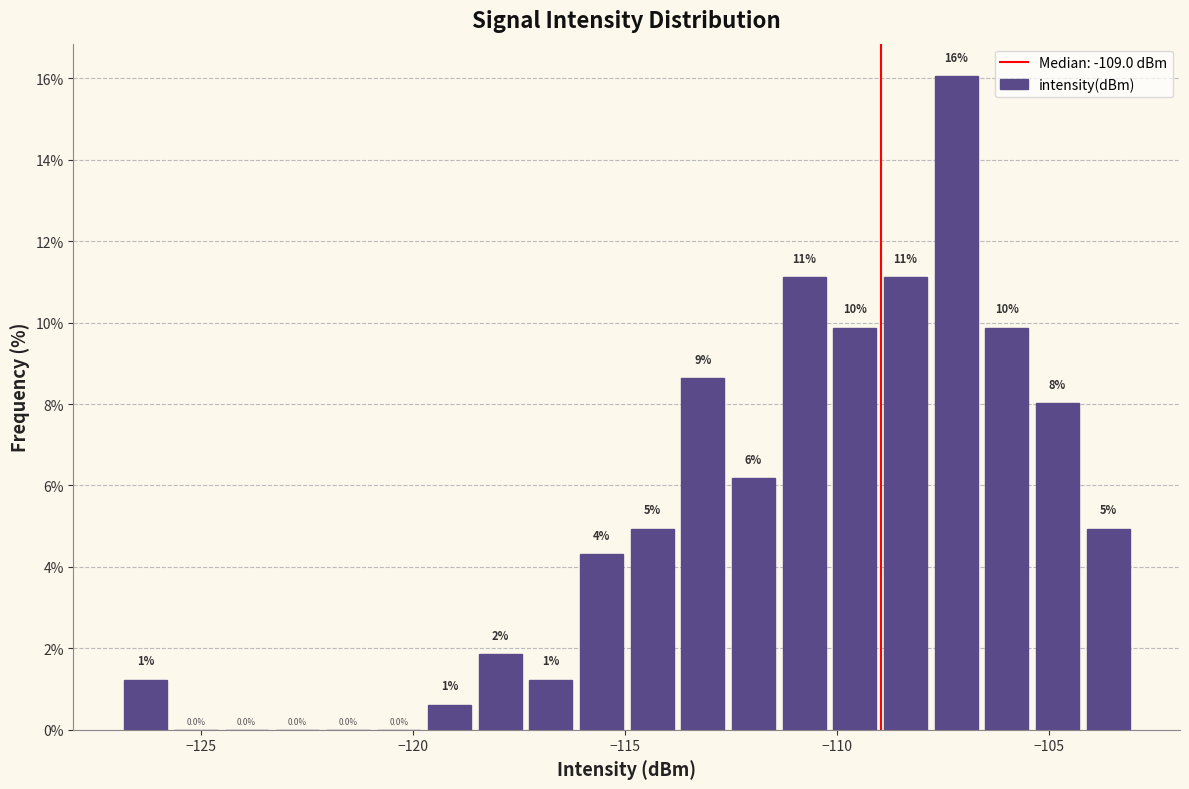

Around what value on the x-axis is the tallest bar? Give the approximate position of its centre, as read against the axis.

-107.0